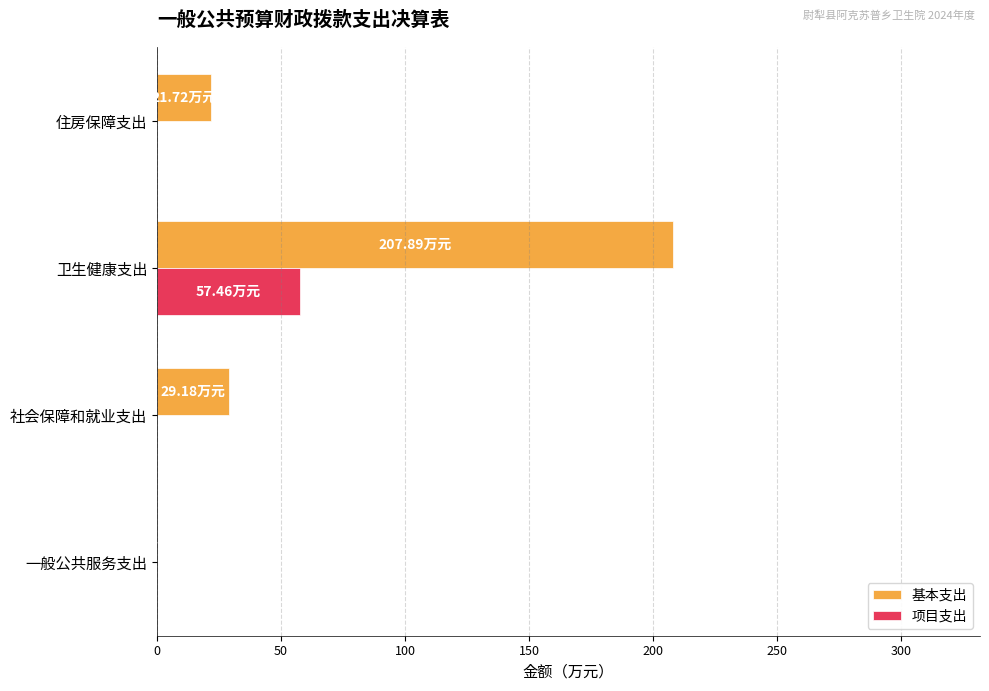

What are all the series names shown in the legend?

基本支出, 项目支出